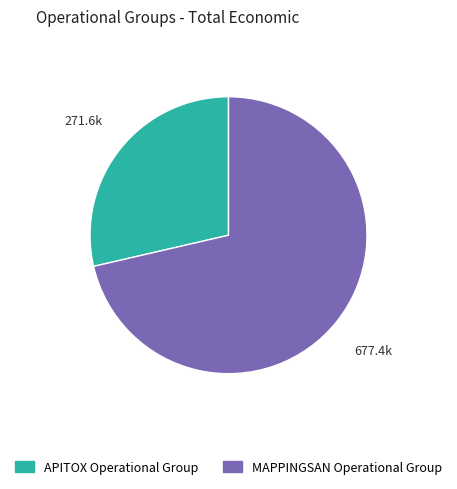

Do MAPPINGSAN Operational Group and APITOX Operational Group together represent more than half of the pie?

Yes